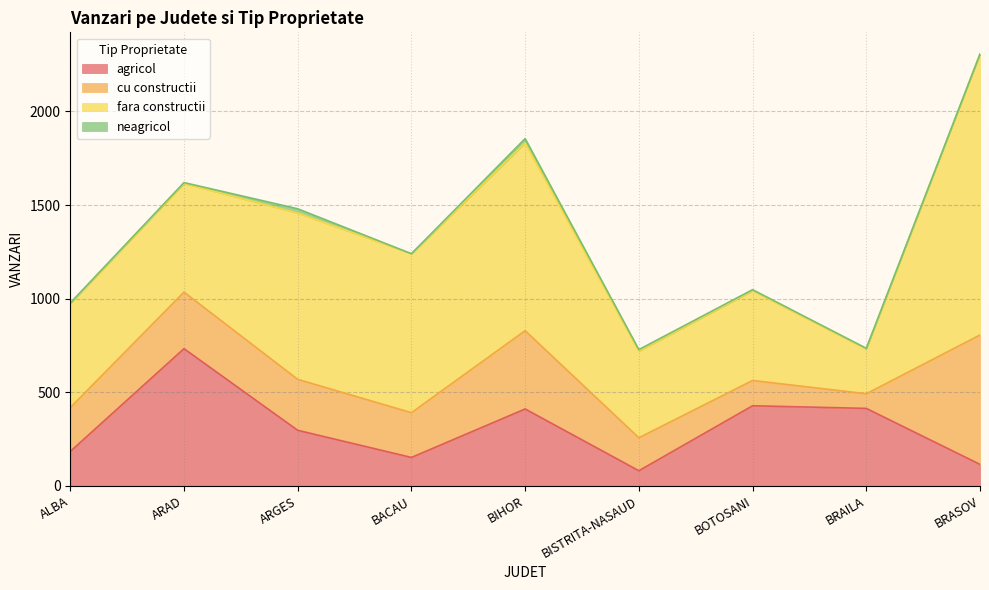

What is the total value across all series at ALBA?

977